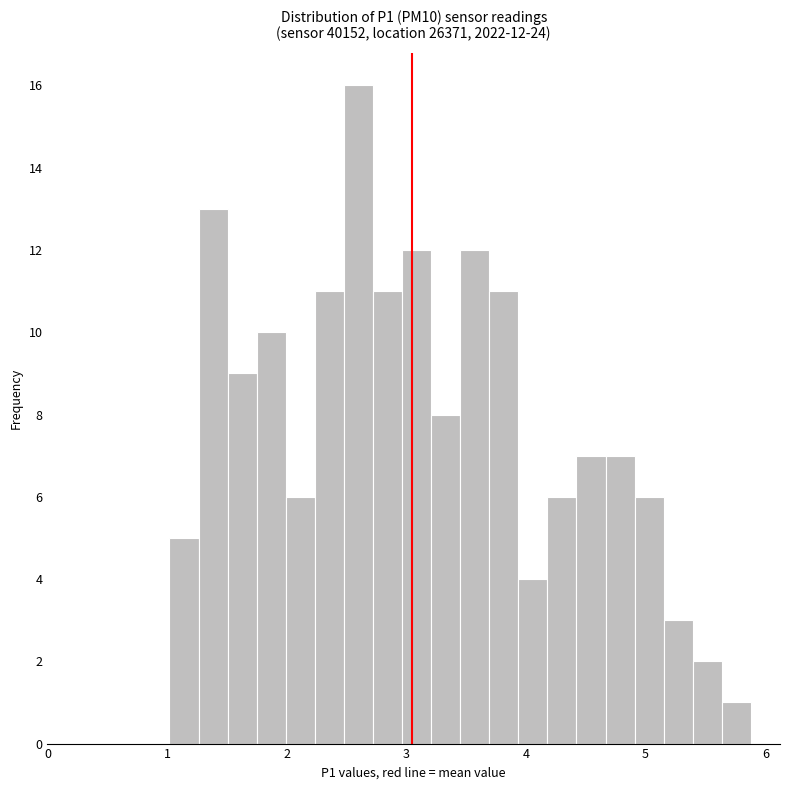

Around what value on the x-axis is the tallest bar? Give the approximate position of its centre, as read against the axis.

2.6